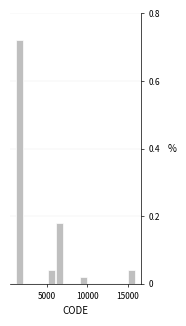

Around what value on the x-axis is the tallest bar? Give the approximate position of its centre, as read against the axis.

1500